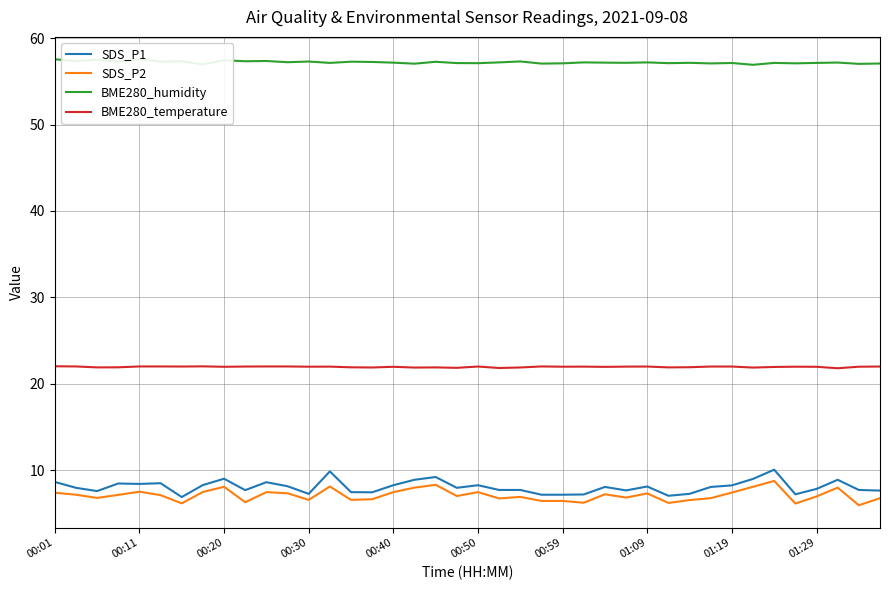

What value does the SDS_P2 series have at 19?

7.0